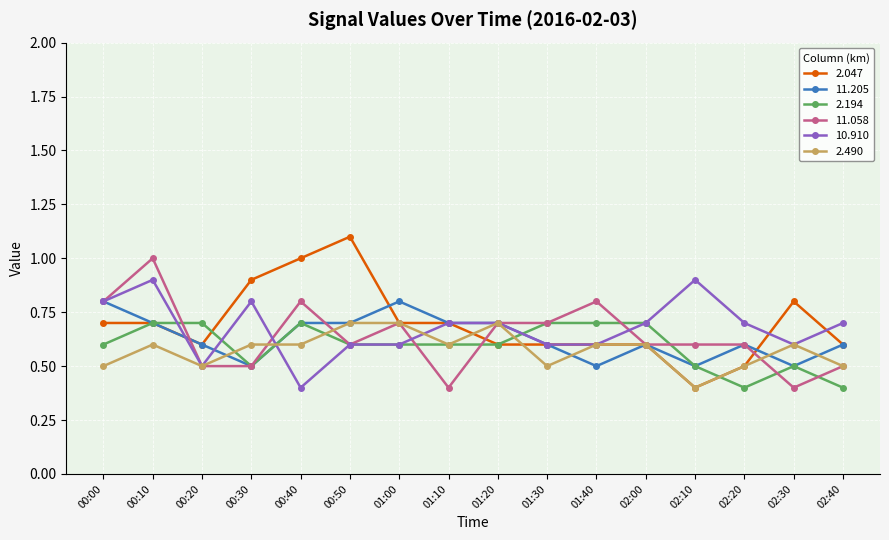

What is the difference between the maximum and minimum values in the 2.047 series?

0.7